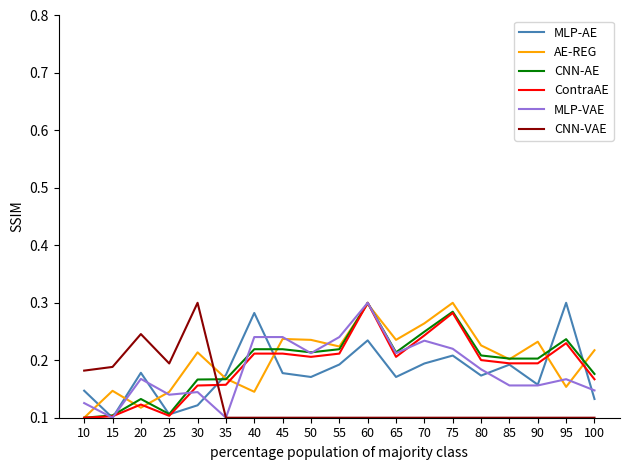

Is the value of MLP-AE at 50 greater than the value of MLP-VAE at 45?

No